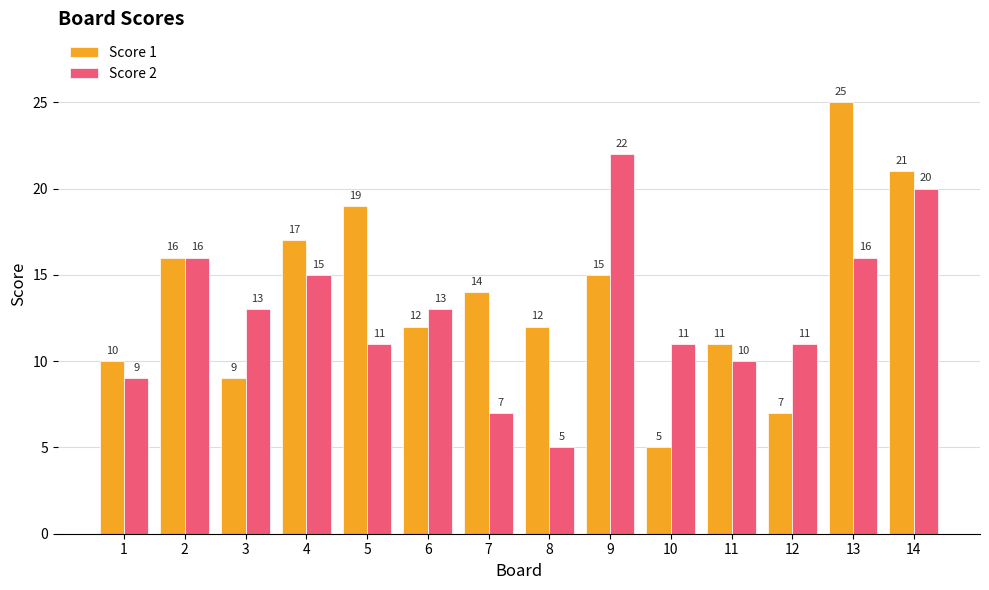

What is the difference between the Score 2 values at 13 and 3?

3